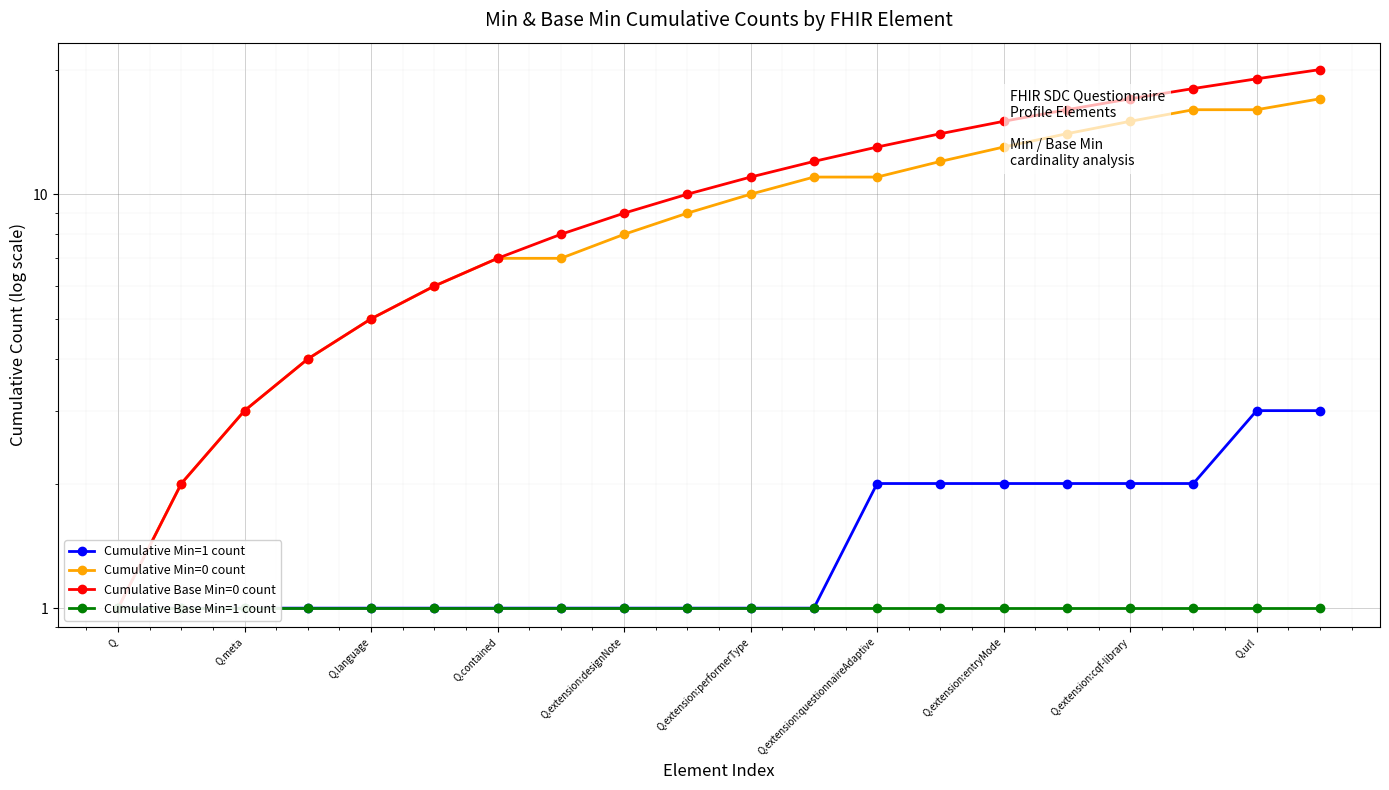

Which category has the highest value in the Cumulative Base Min=0 count series?

19